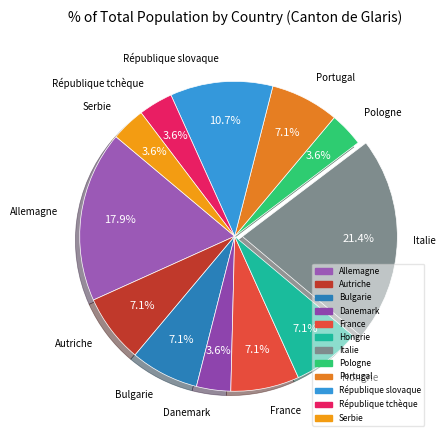

To the nearest percent, what portion does France represent?

7%